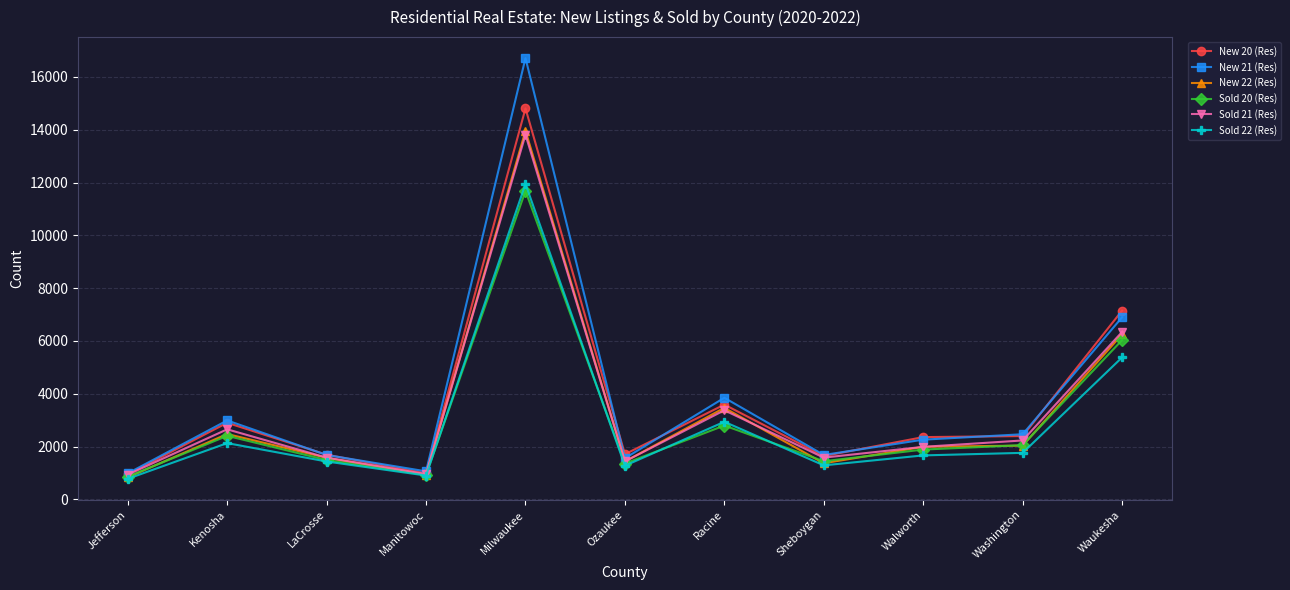

How many values in the New 20 (Res) series are below 2361?

5